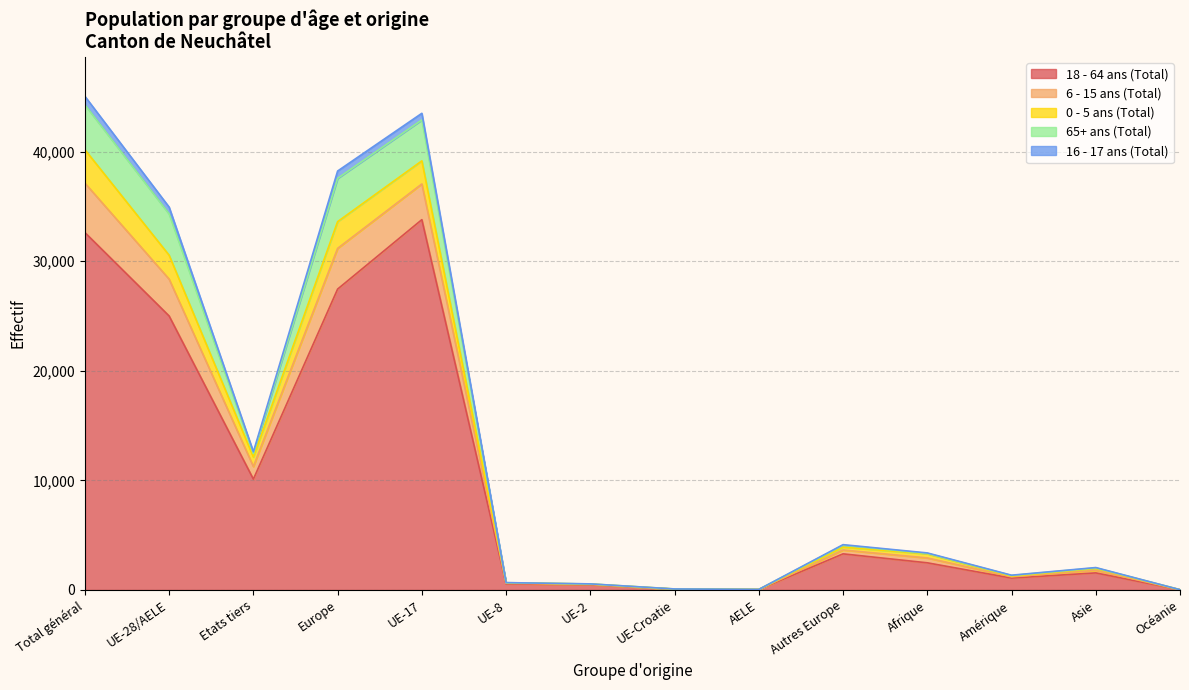

Does the chart display data point markers on the line(s)?

No